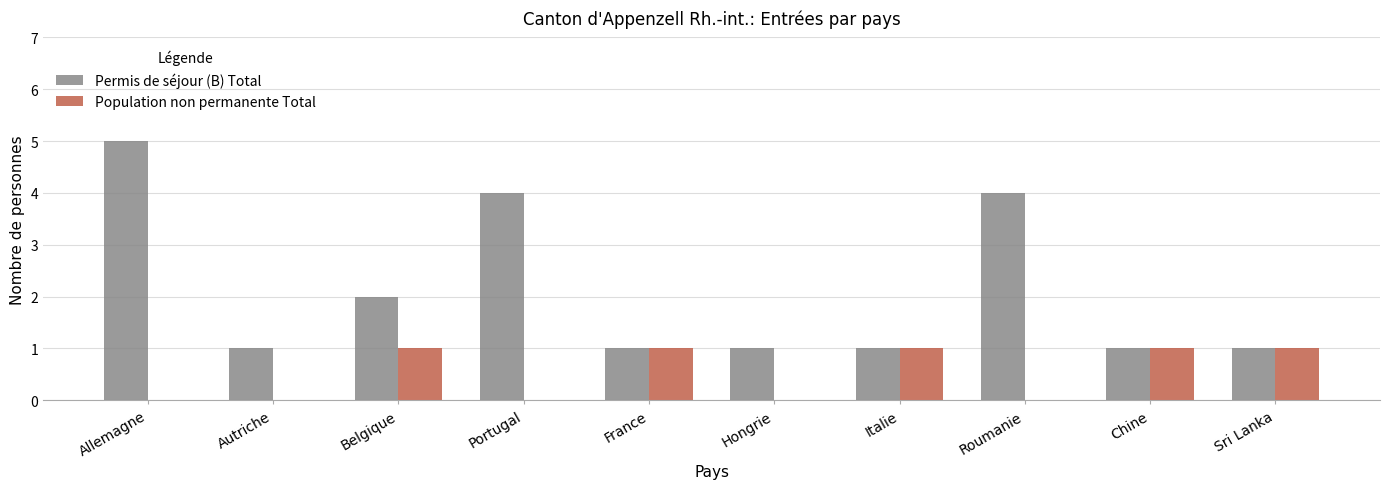

The Population non permanente Total series shows 1 at Italie. True or false?

True